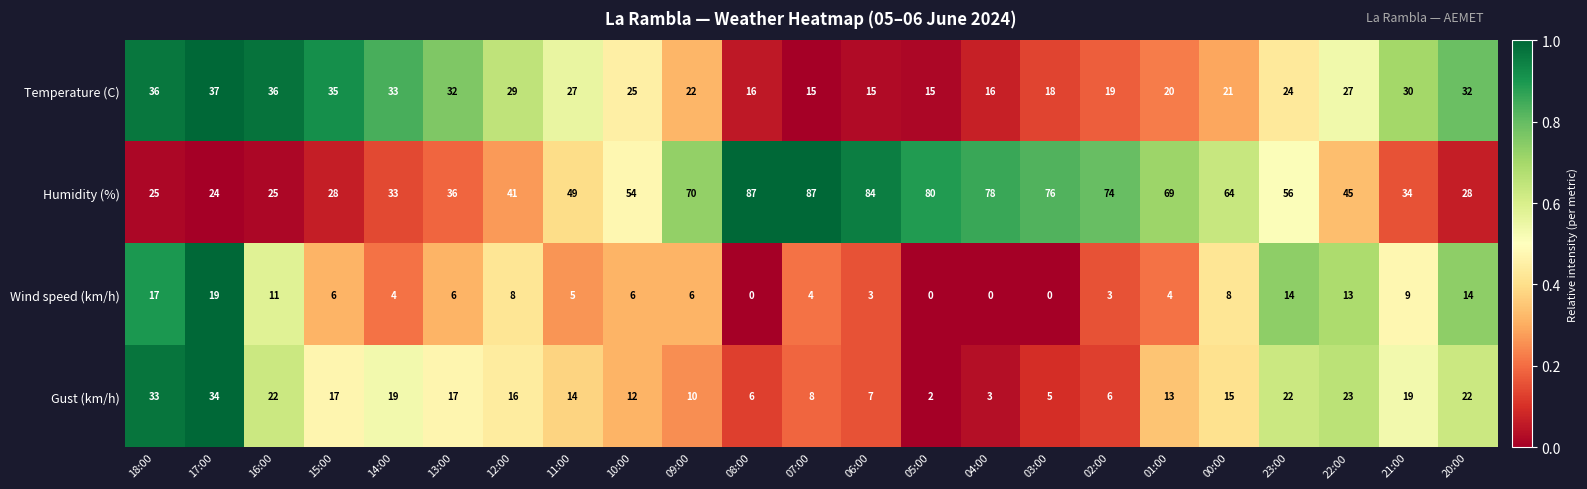

The Temperature (C) series shows 25 at 10:00. True or false?

True